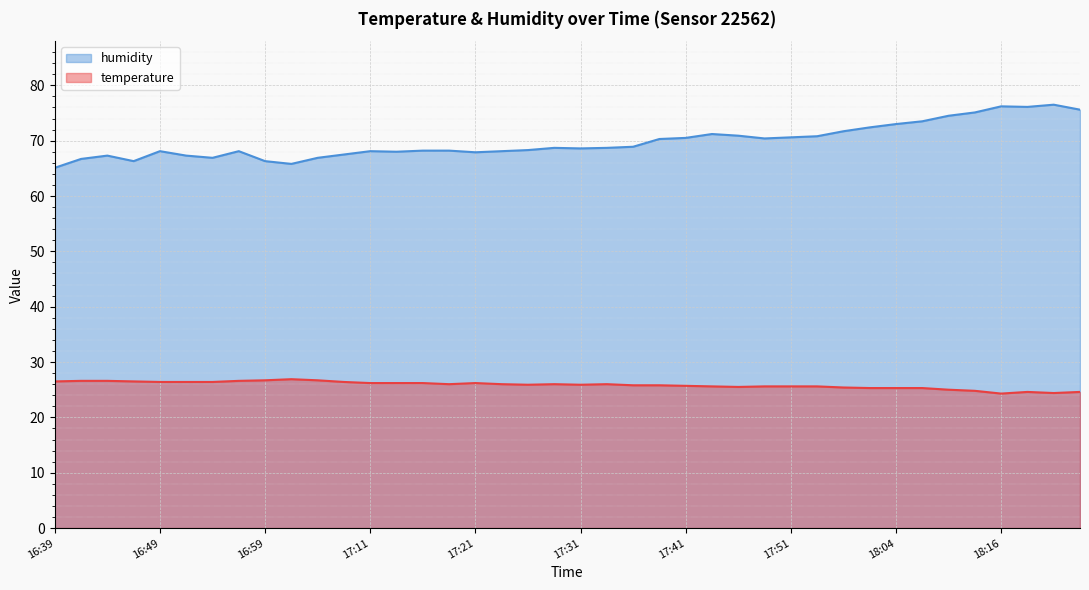

True or false: humidity and temperature intersect in this chart.

False